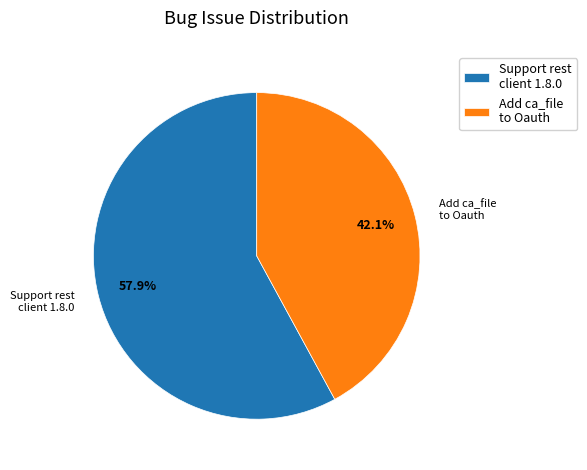

Does Add ca_file to Oauth represent more than half of the total?

No